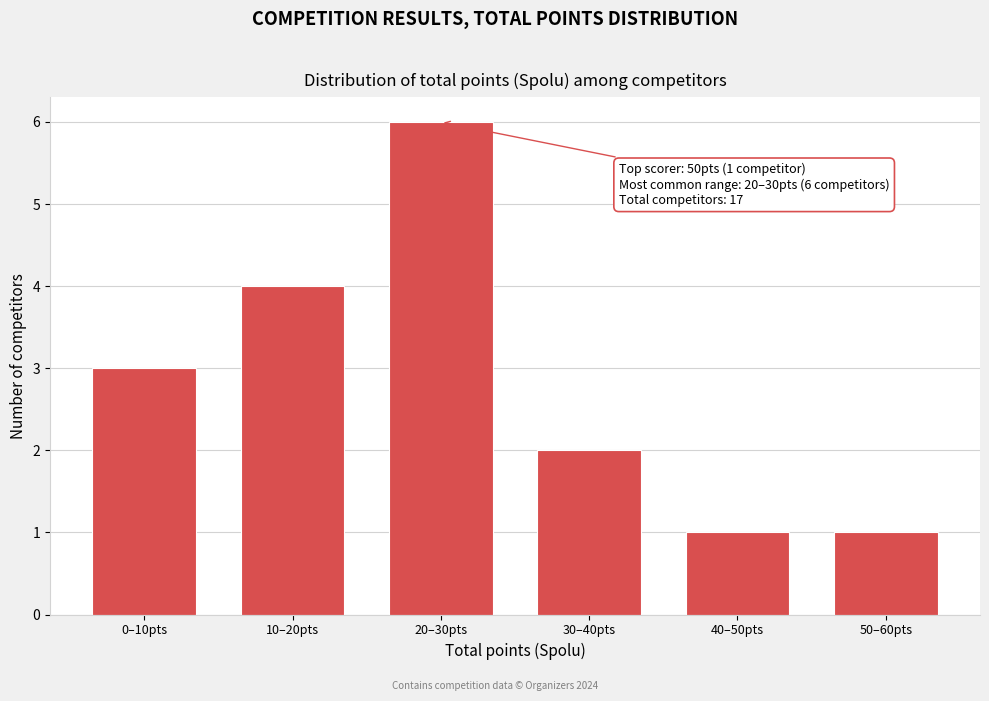

Reading left to right, extract all data points from this chart.

0–10pts=3	10–20pts=4	20–30pts=6	30–40pts=2	40–50pts=1	50–60pts=1